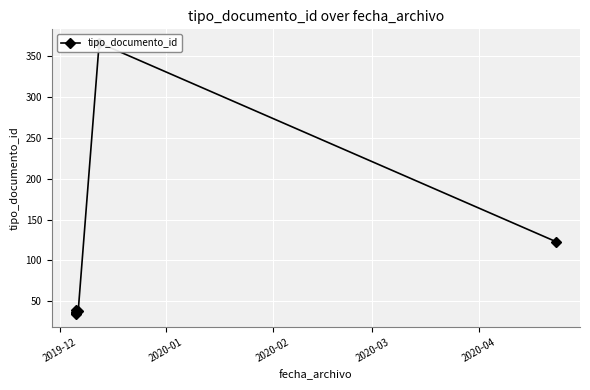

What is the minimum value shown in the chart?

35